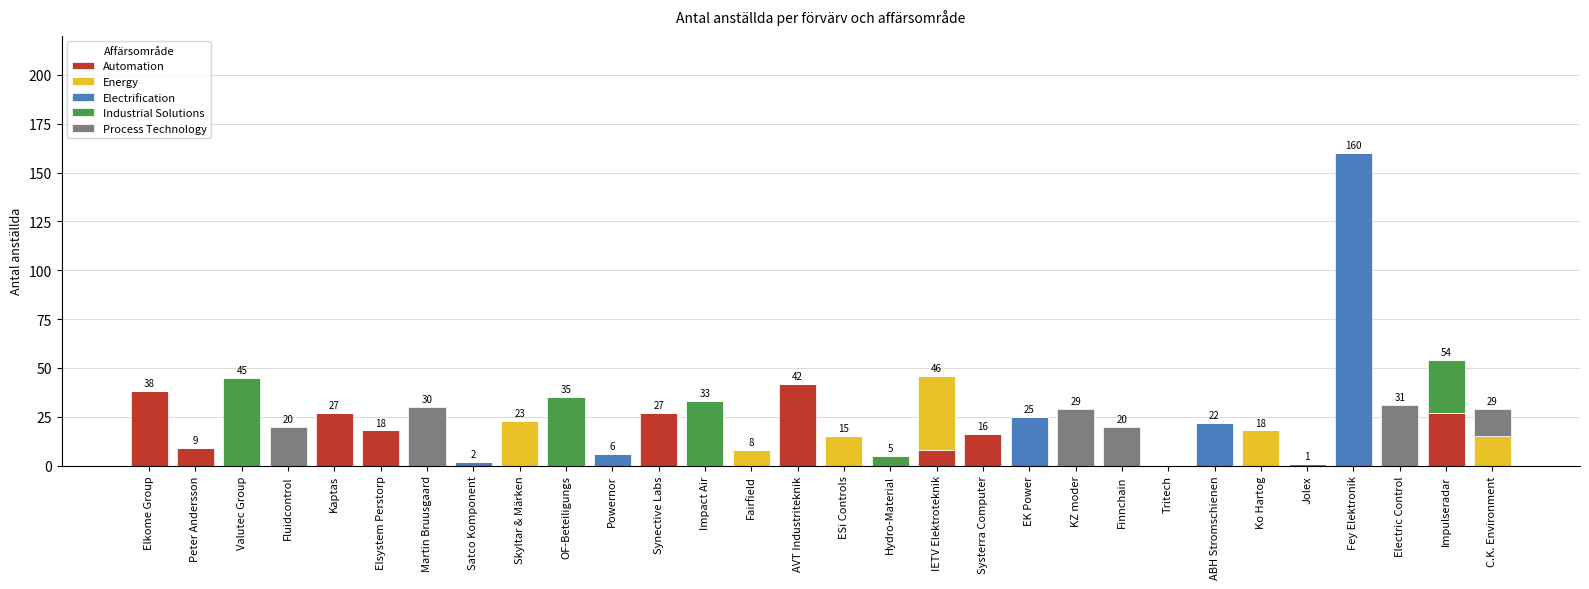

What is the sum of all Automation values?

212